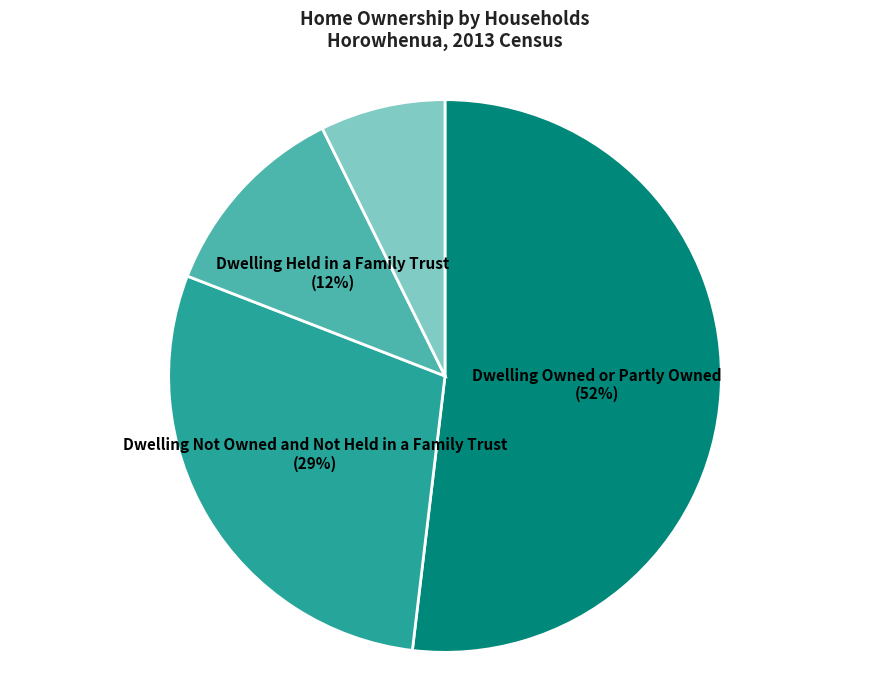

Is the sum of Dwelling Held in a Family Trust and Not Elsewhere Included greater than half?

No